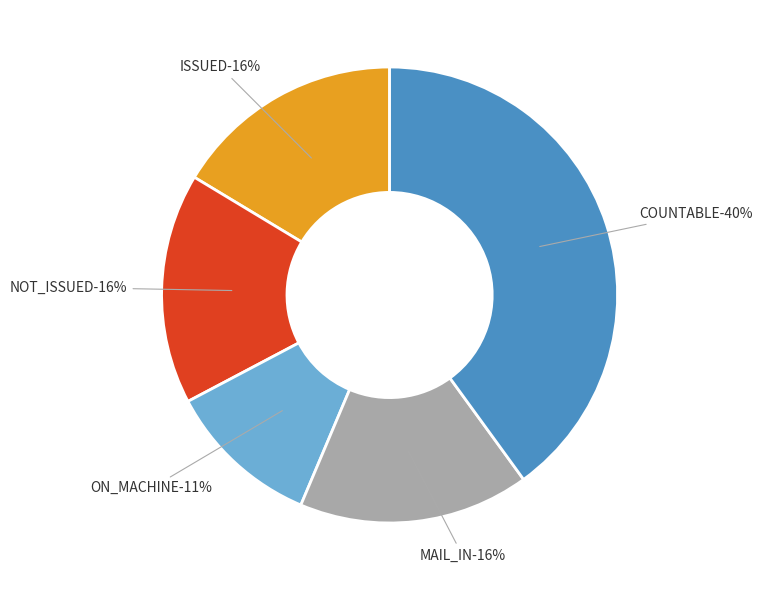

To the nearest percent, what portion does NOT_ISSUED represent?

16%